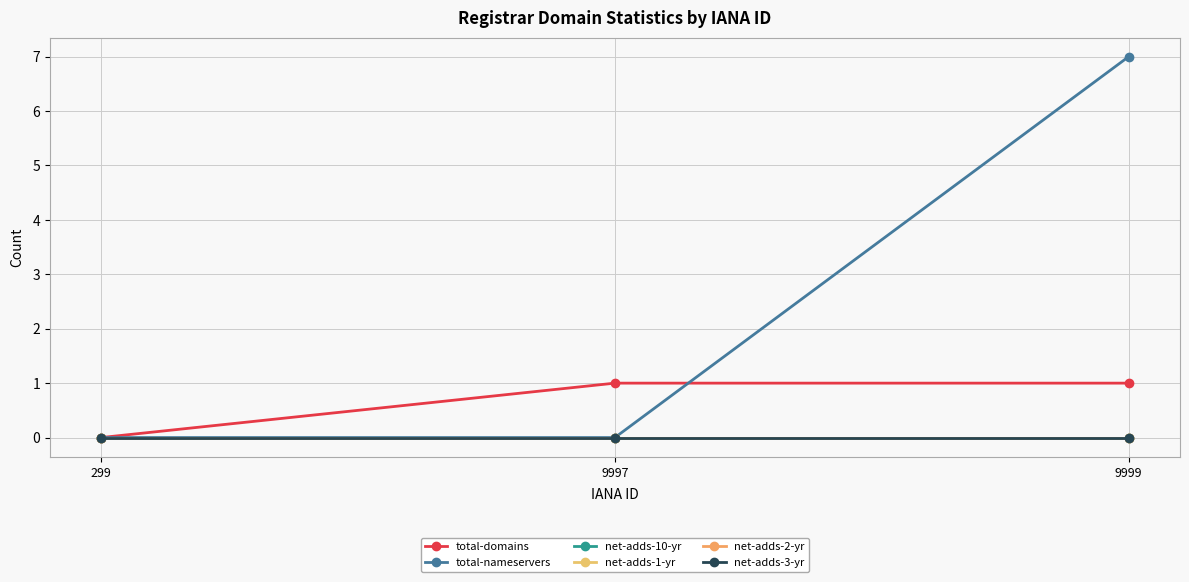

Is this an area chart (filled region under the line)?

No